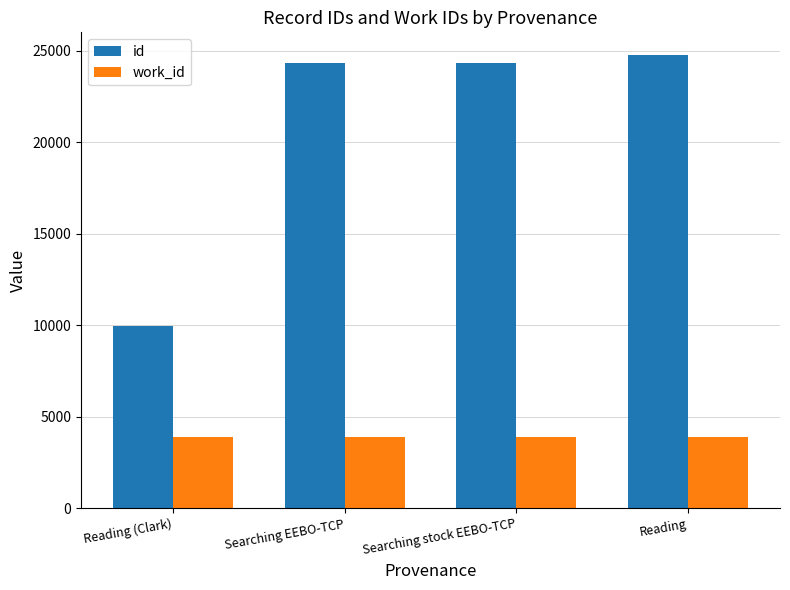

What is the minimum value shown in the chart?

3866